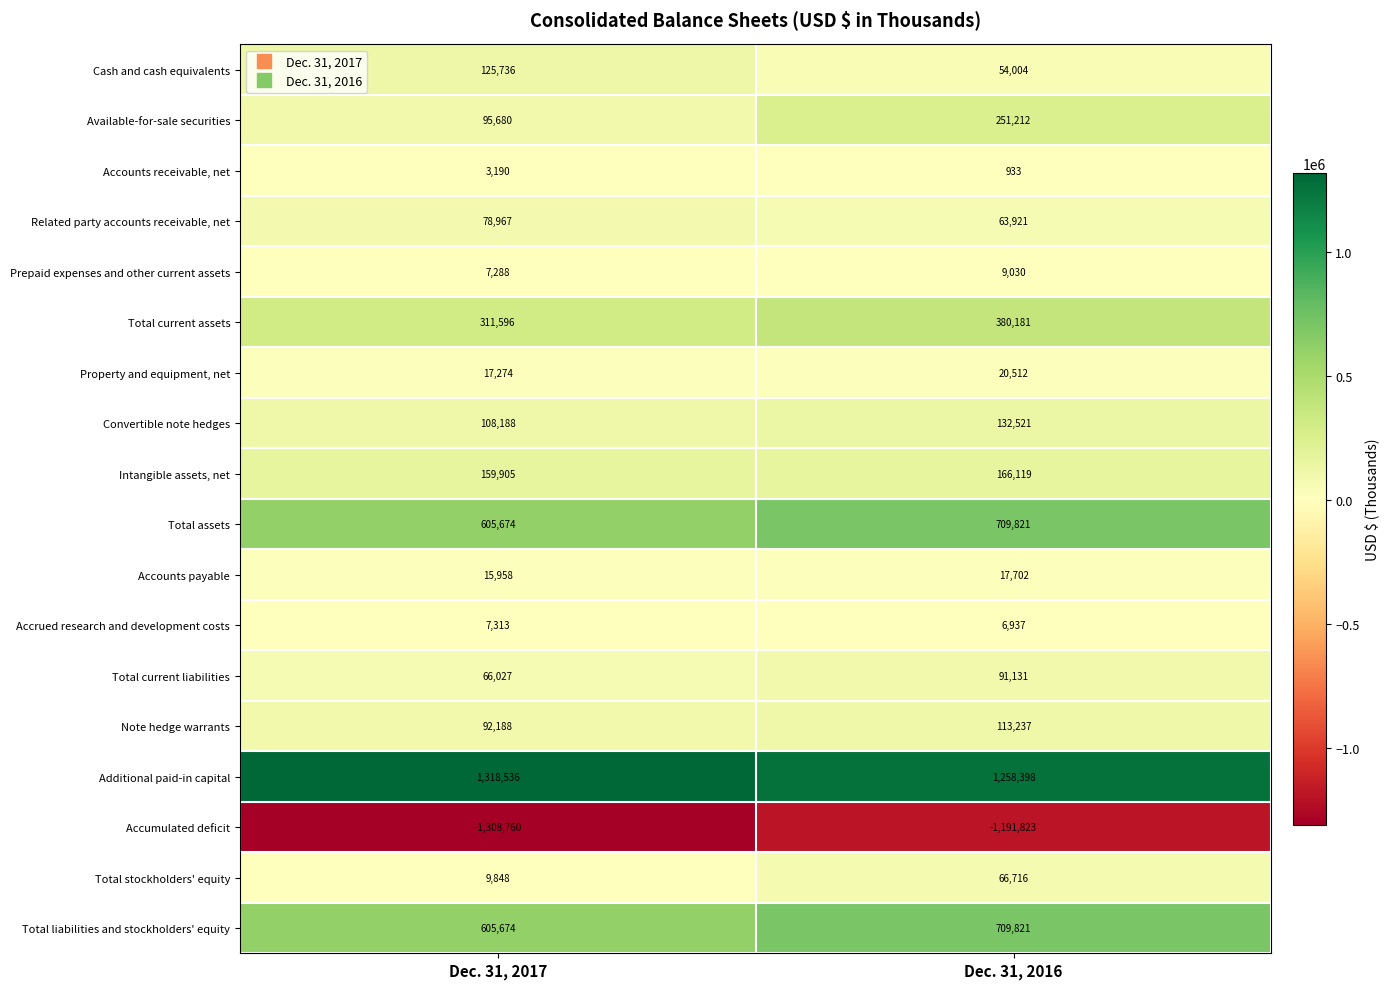

What is the average value of the Prepaid expenses and other current assets series?

8159